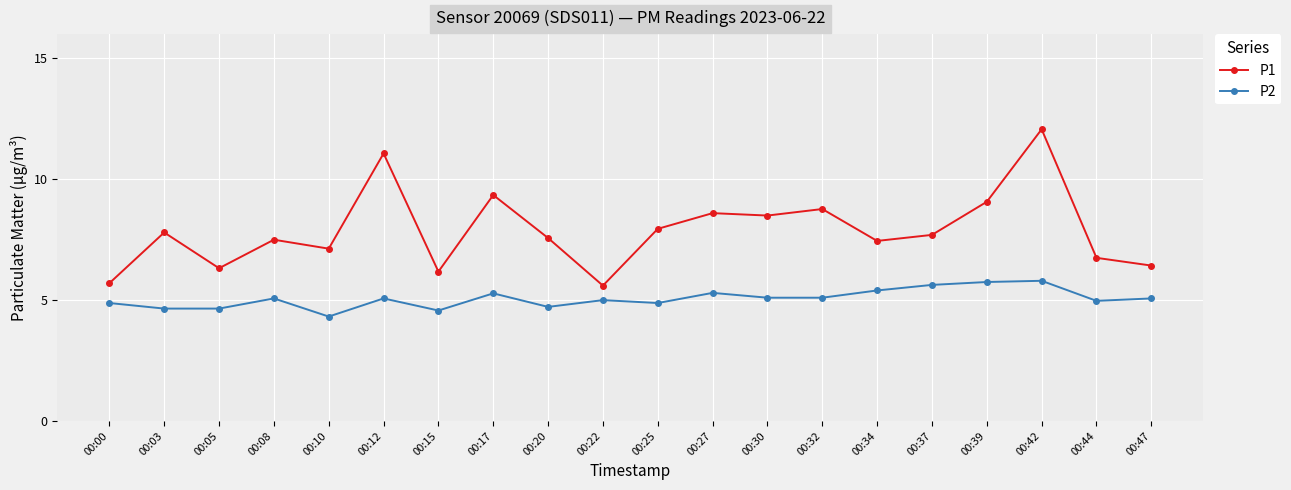

Is the value of P1 at 00:39 greater than the value of P2 at 00:27?

Yes